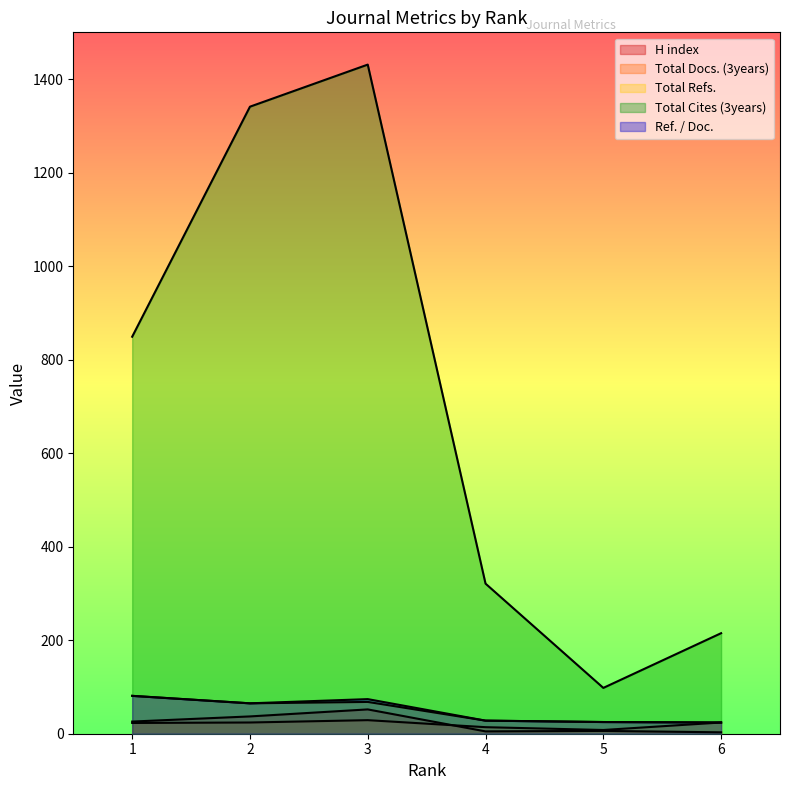

What is the difference between the maximum and minimum values in the Total Cites (3years) series?

1333